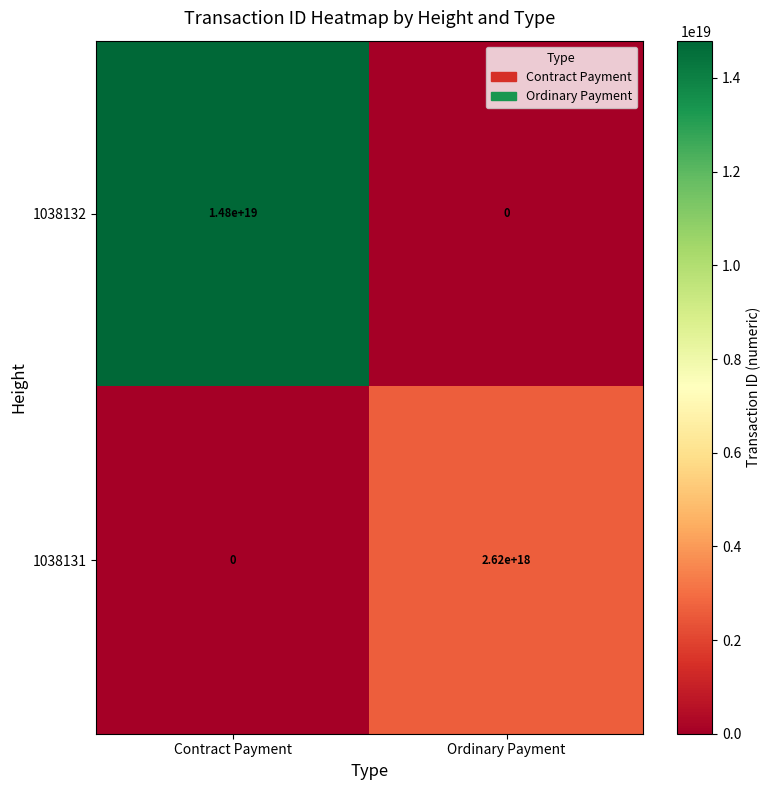

How many data points in 1038131 are less than 2620000000000000000?

1